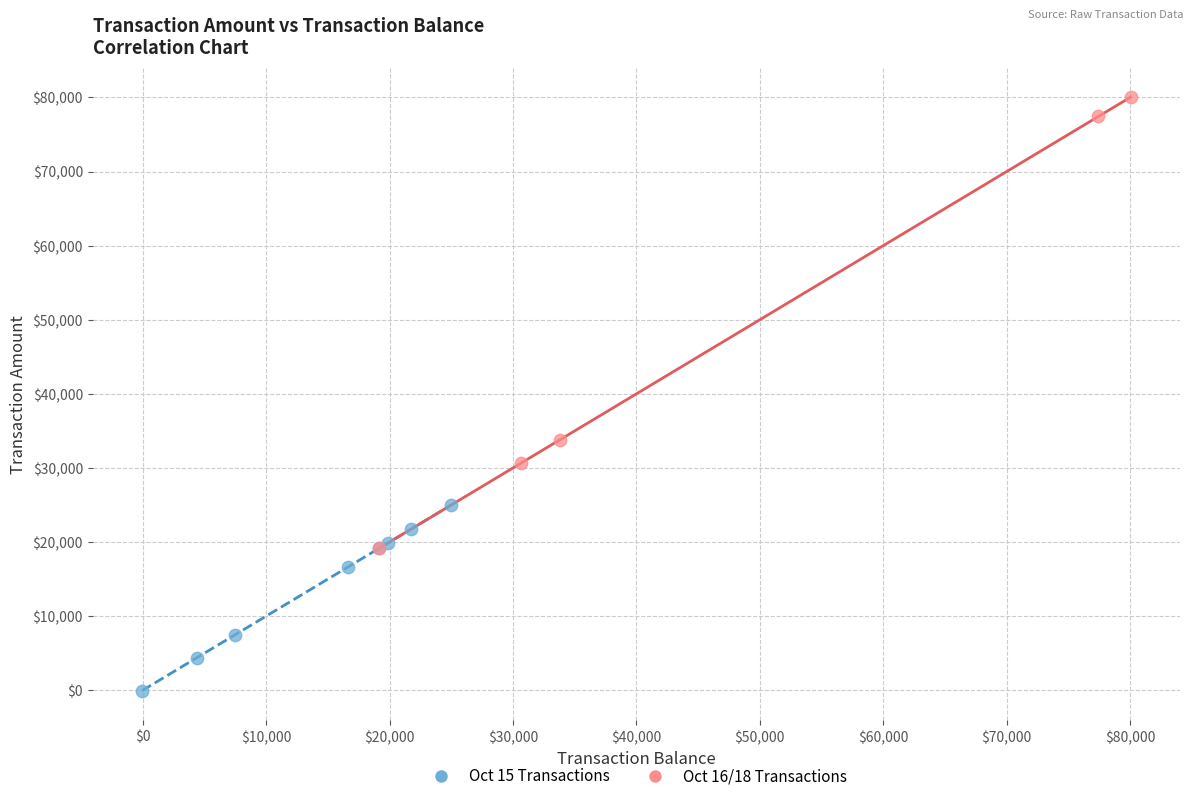

Which series reaches the minimum Y coordinate?

Oct 15 Transactions